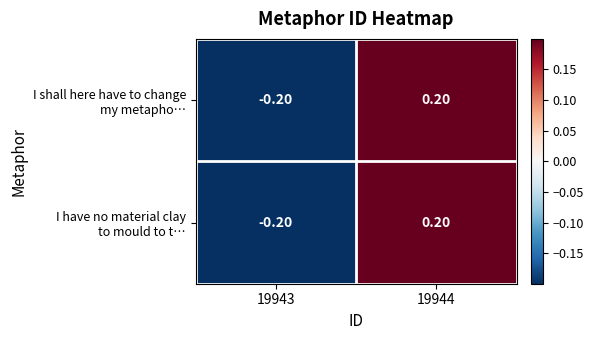

What is the total value across all series at 19944?

0.4